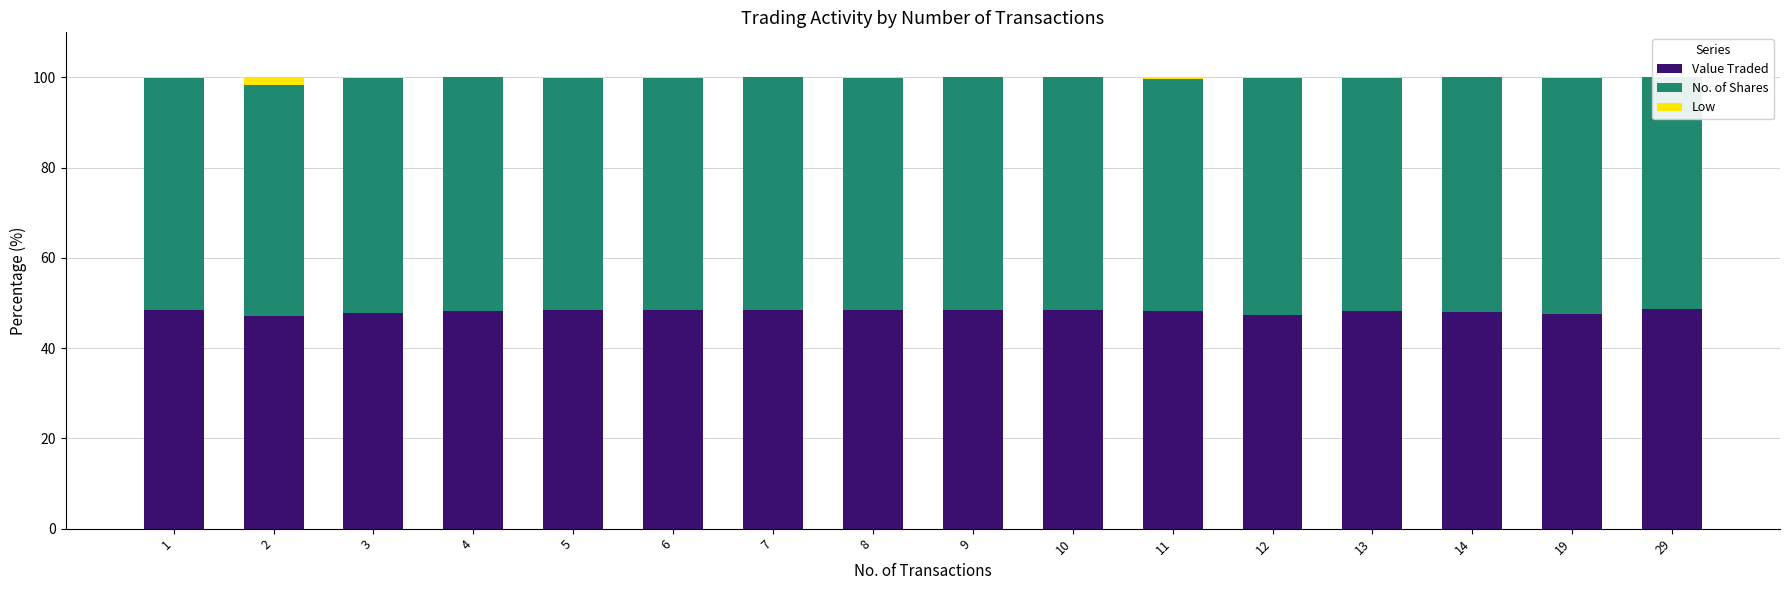

Which series changed the most between 9 and 10?

No. of Shares